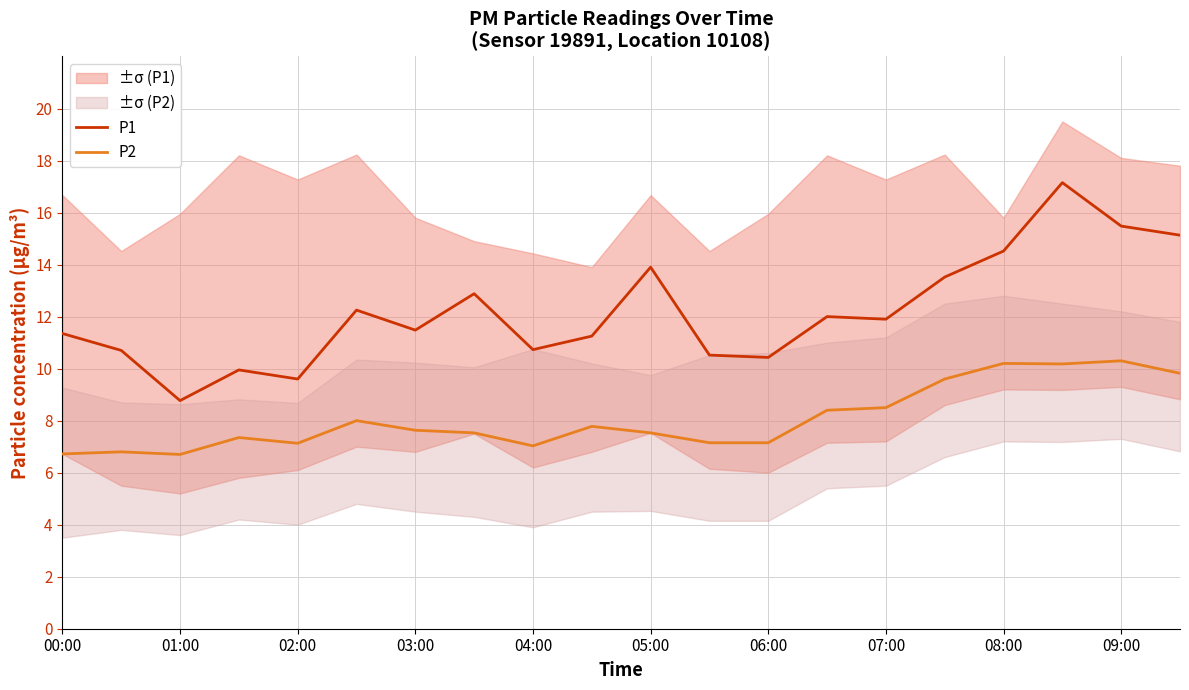

What is the difference between the P1 values at 00:00 and 17?

5.8